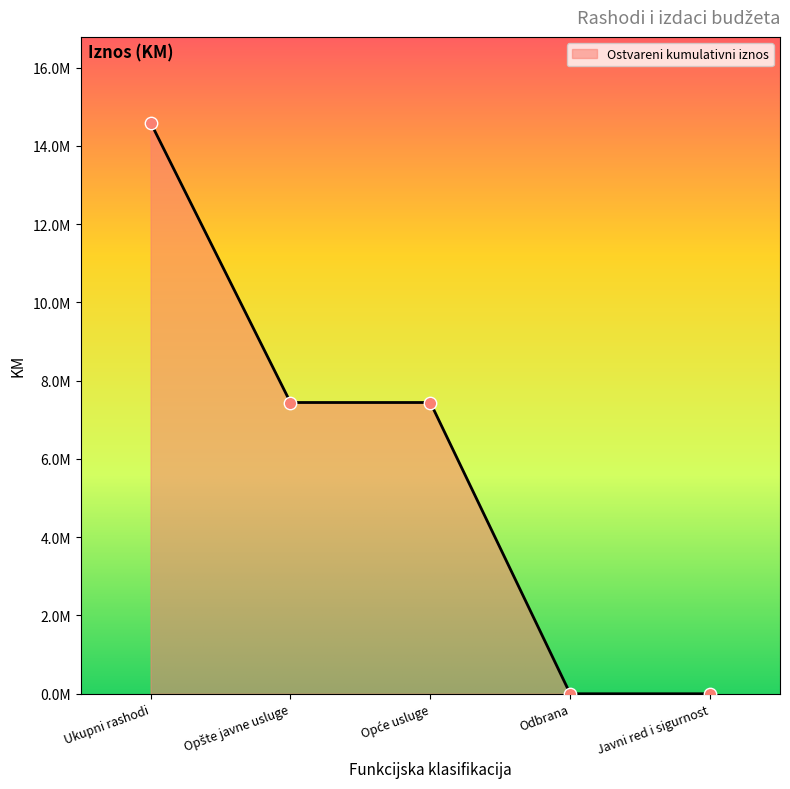

Which has a higher value, Ukupni rashodi or Odbrana?

Ukupni rashodi